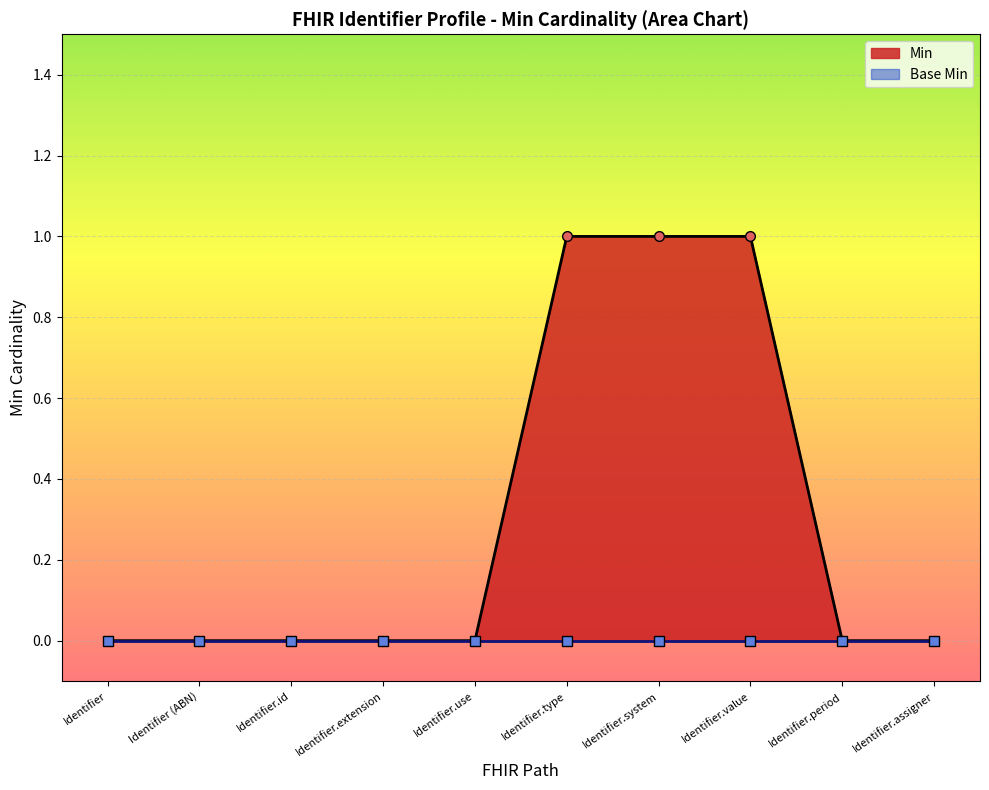

True or false: Min and Base Min intersect in this chart.

False